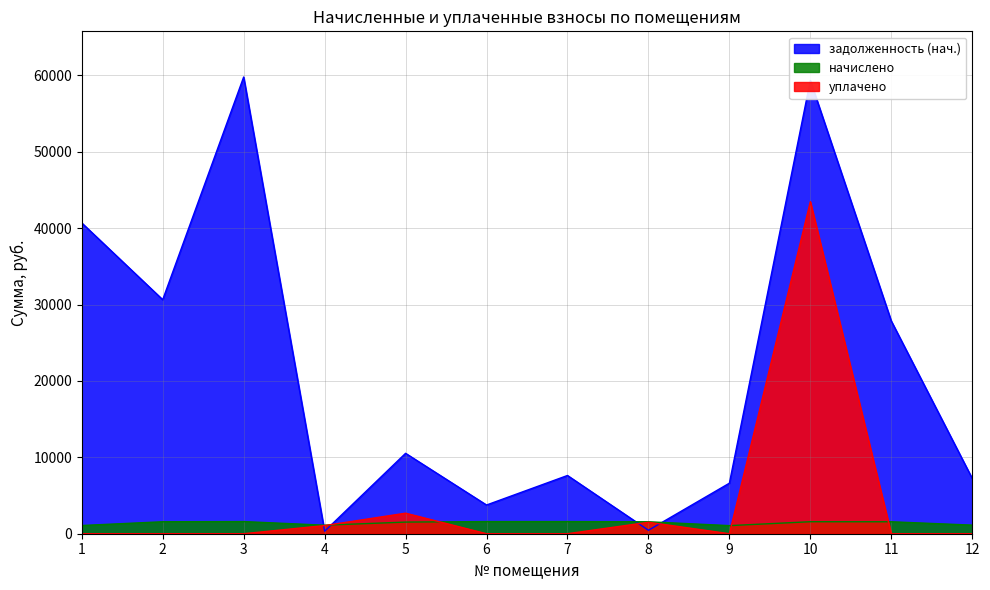

What are all the series names shown in the legend?

задолженность (нач.), начислено, уплачено